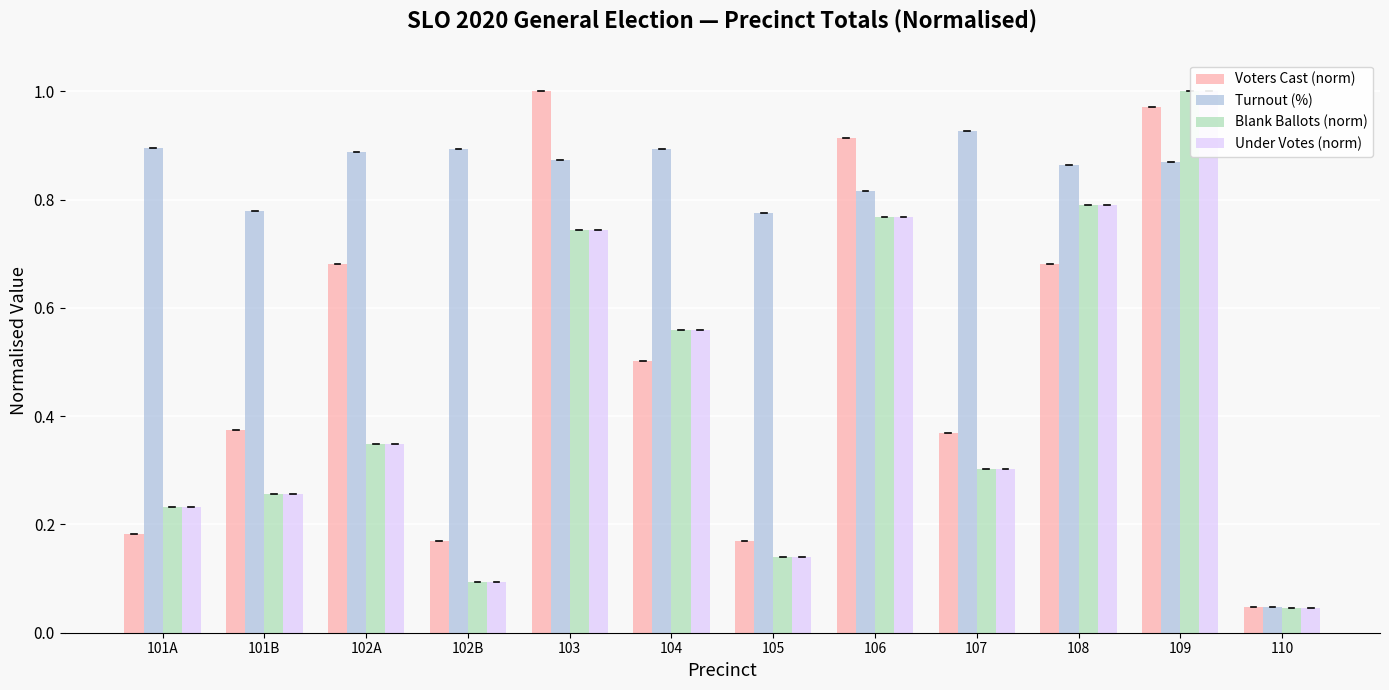

How many bars are there in each group?

4